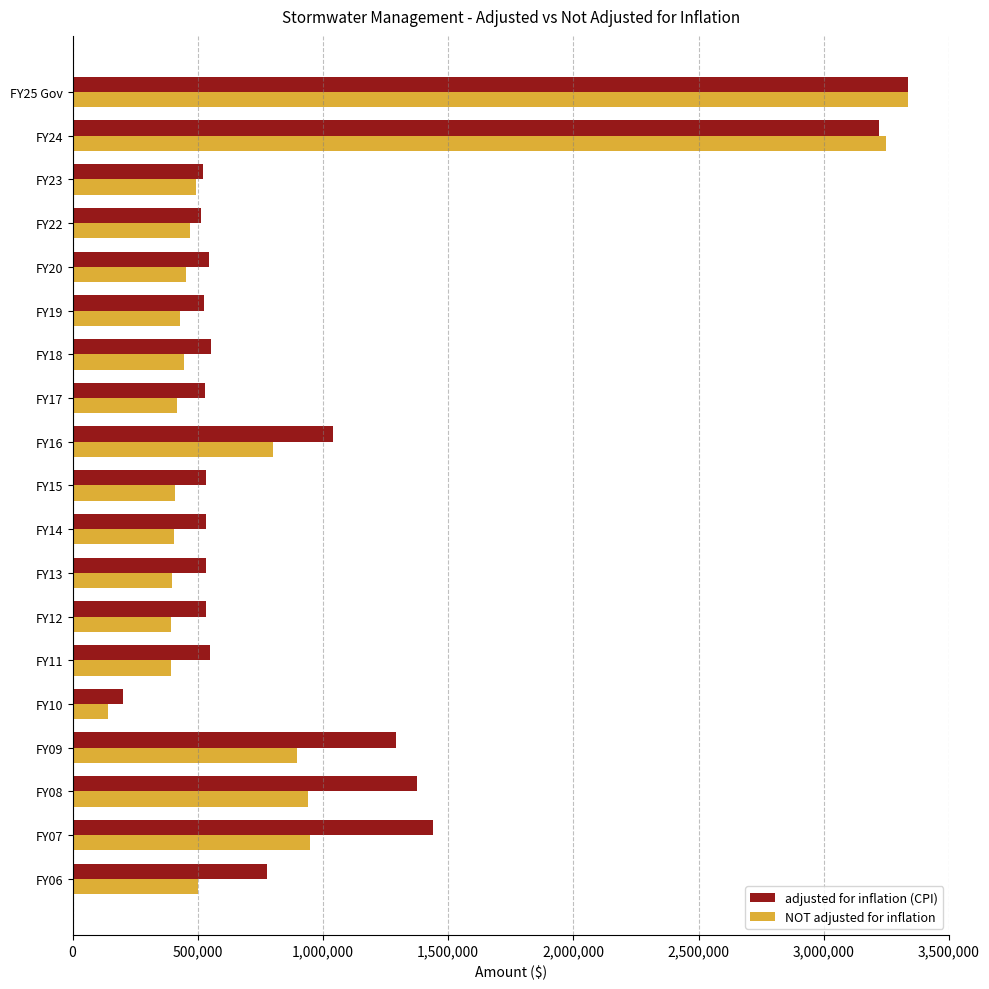

Rank the series by their average value, from highest to lowest.

adjusted for inflation (CPI), NOT adjusted for inflation